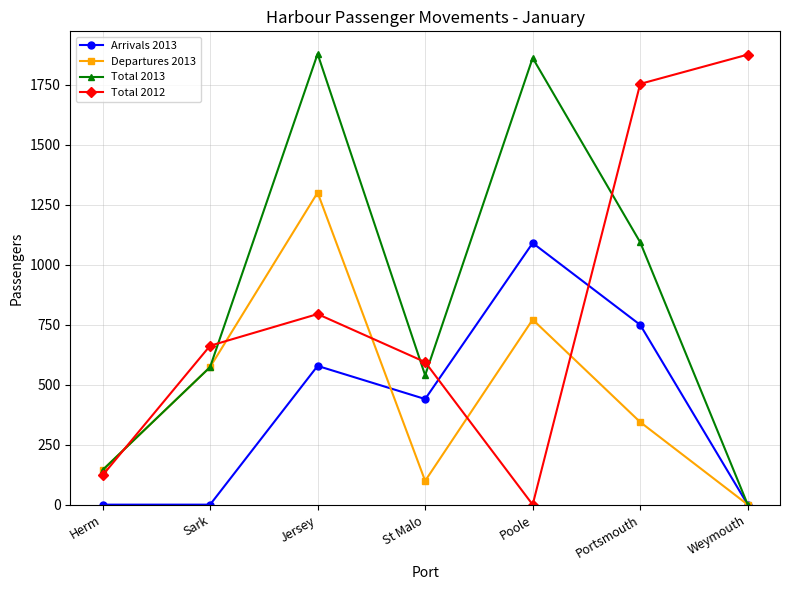

Reading left to right, transcribe all the data shown in this chart.

Arrivals 2013: Herm=0	Sark=0	Jersey=578	St Malo=440	Poole=1090	Portsmouth=749	Weymouth=0
Departures 2013: Herm=144	Sark=573	Jersey=1300	St Malo=99	Poole=771	Portsmouth=344	Weymouth=0
Total 2013: Herm=144	Sark=573	Jersey=1878	St Malo=539	Poole=1861	Portsmouth=1093	Weymouth=0
Total 2012: Herm=122	Sark=662	Jersey=794	St Malo=594	Poole=0	Portsmouth=1753	Weymouth=1875